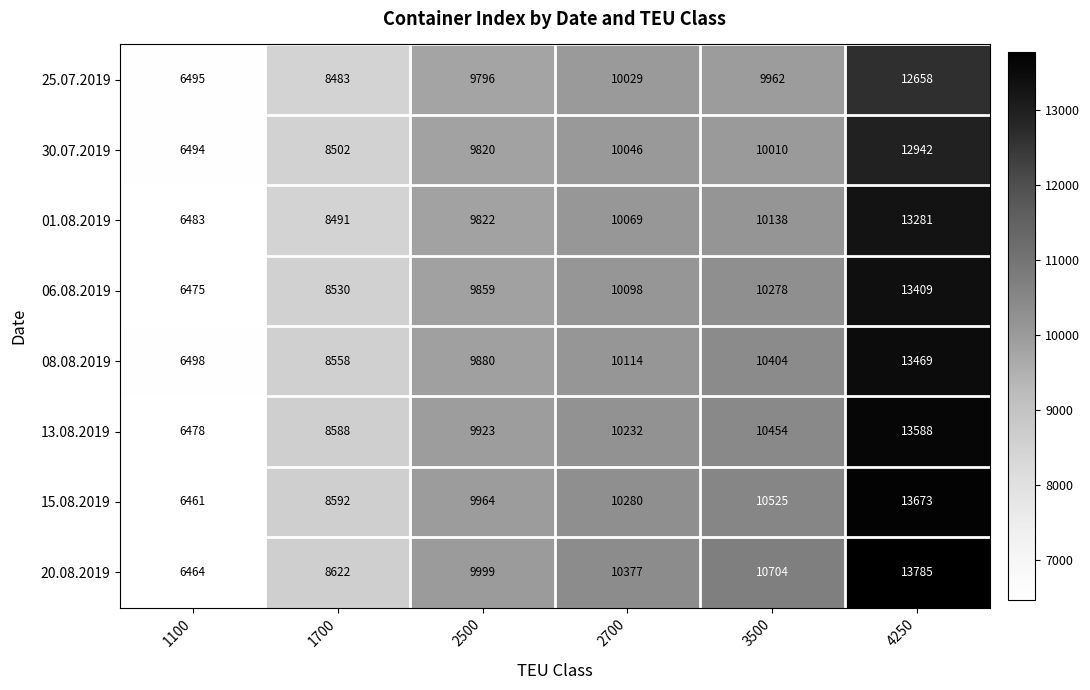

What is the minimum value shown in the chart?

6461